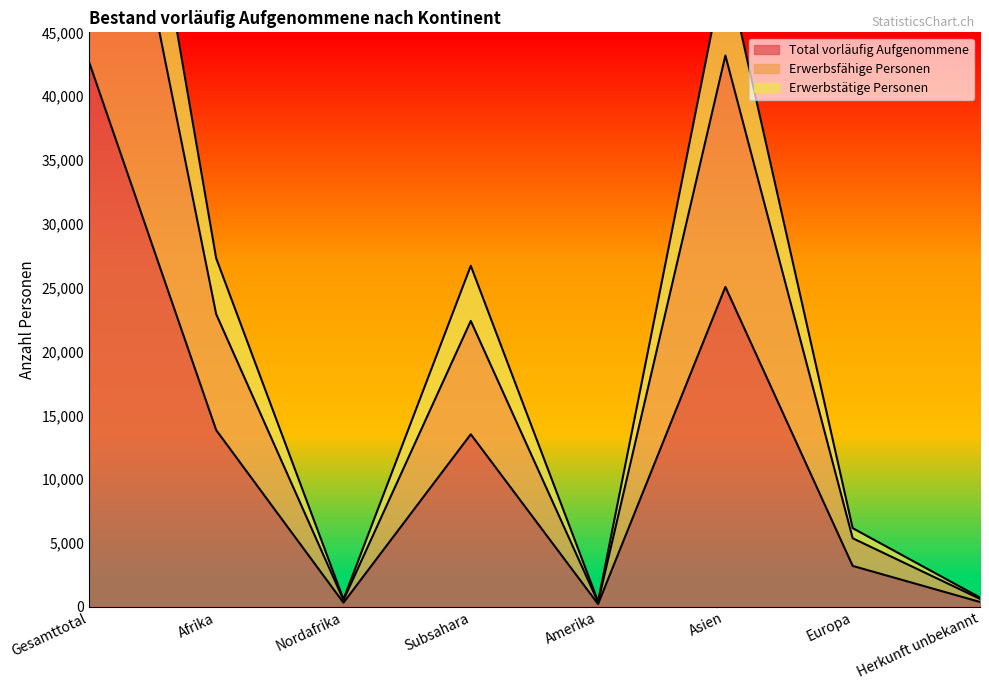

What is the value of the Erwerbstätige Personen point at the 3rd from the left?

591